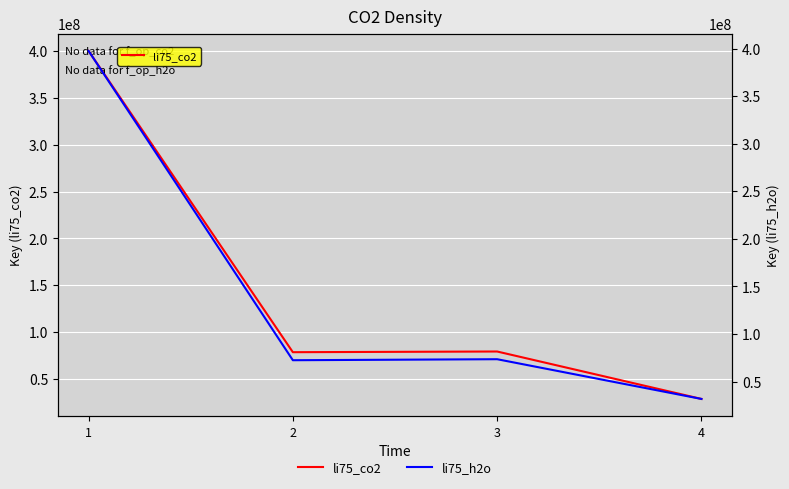

What is the approximate value of li75_co2 at 2?

78532803.8